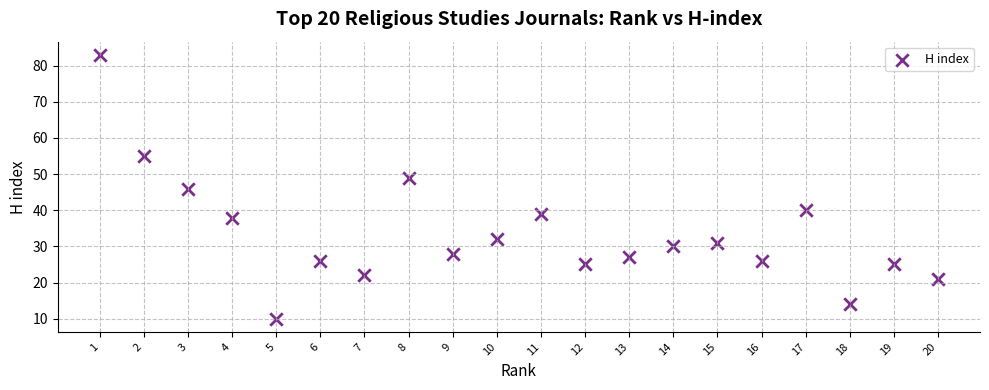

What is the range of X values (max minus min)?

19